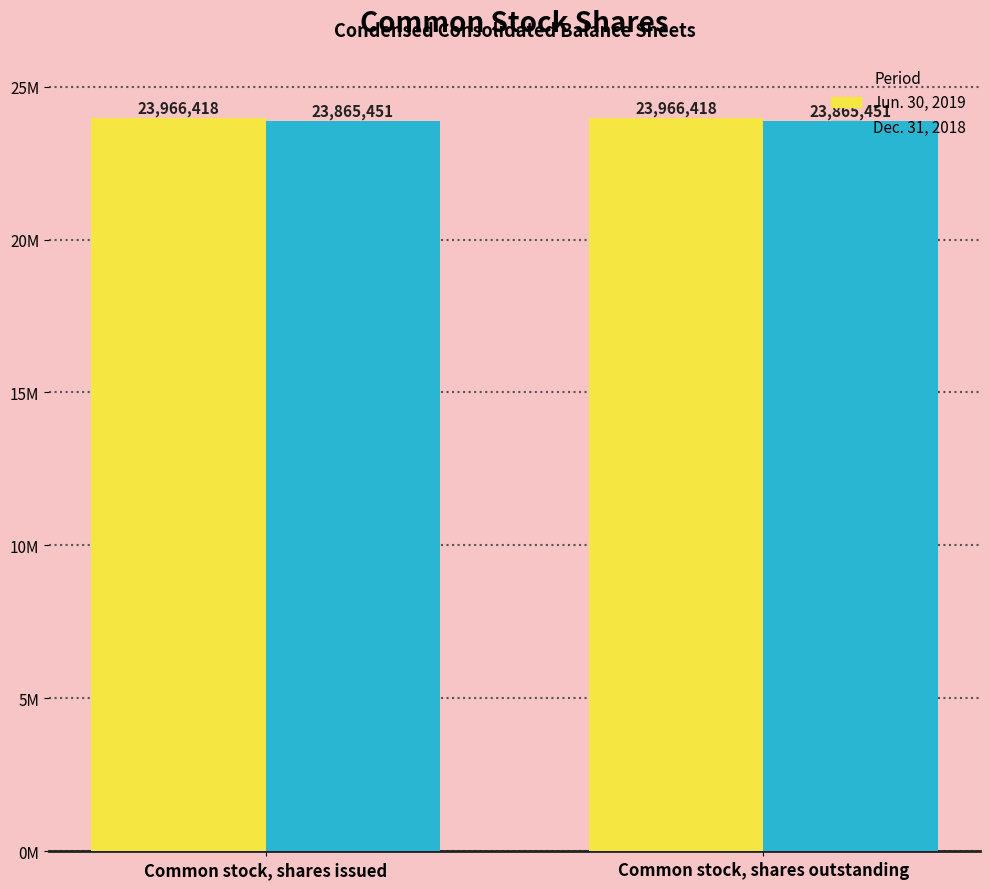

List the series in order of their overall mean, highest first.

Jun. 30, 2019, Dec. 31, 2018